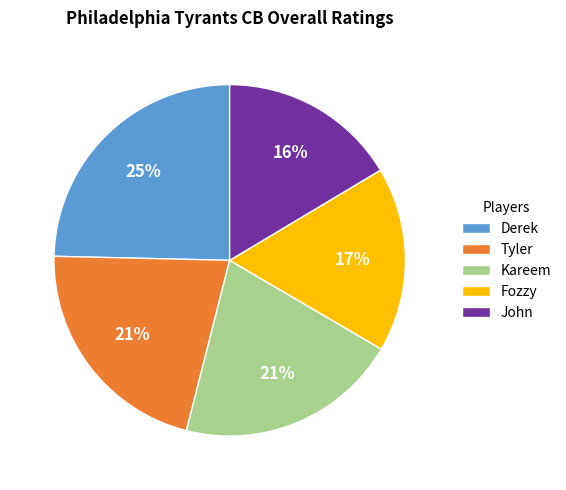

What is the ratio of the value at John to the value at Kareem?

0.8